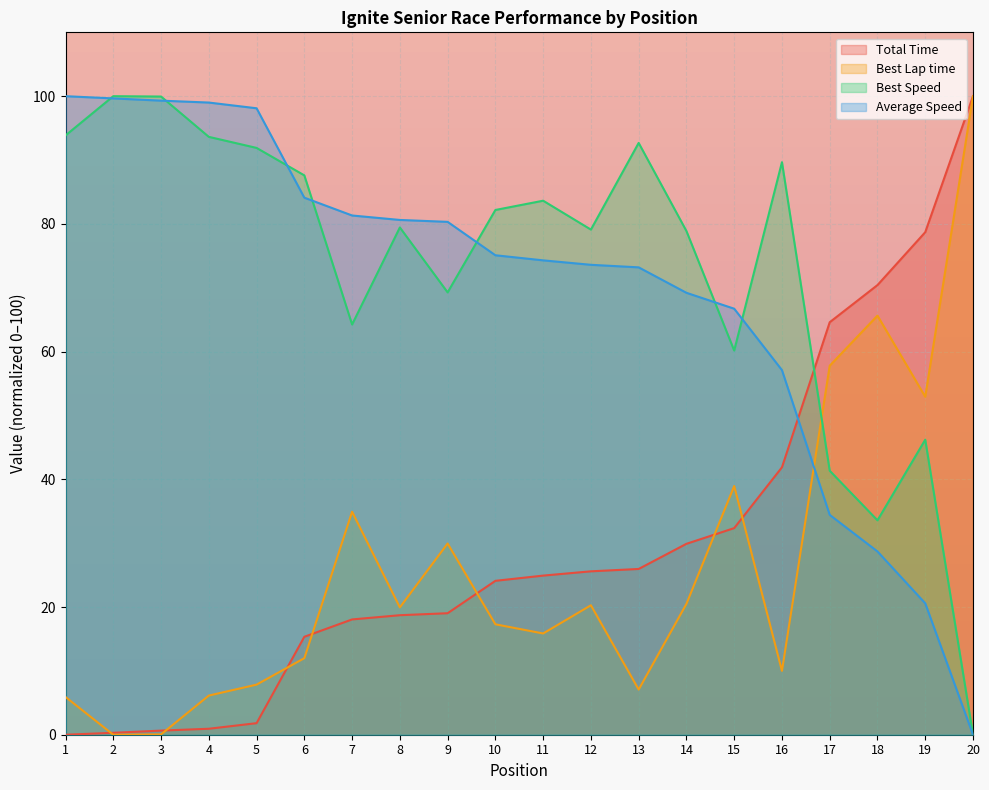

What is the sum of the Average Speed values at 4 and 19?

119.6